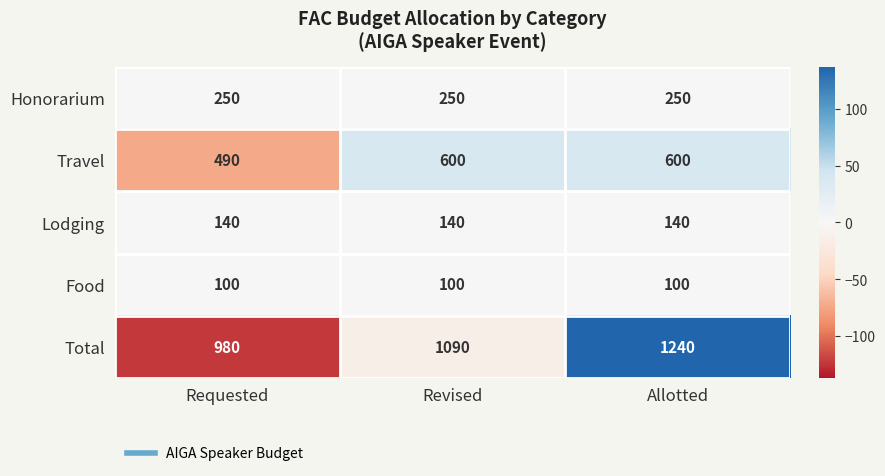

Reading left to right, list all the values displayed in this chart.

Honorarium: Requested=250	Revised=250	Allotted=250
Travel: Requested=490	Revised=600	Allotted=600
Lodging: Requested=140	Revised=140	Allotted=140
Food: Requested=100	Revised=100	Allotted=100
Total: Requested=980	Revised=1090	Allotted=1240